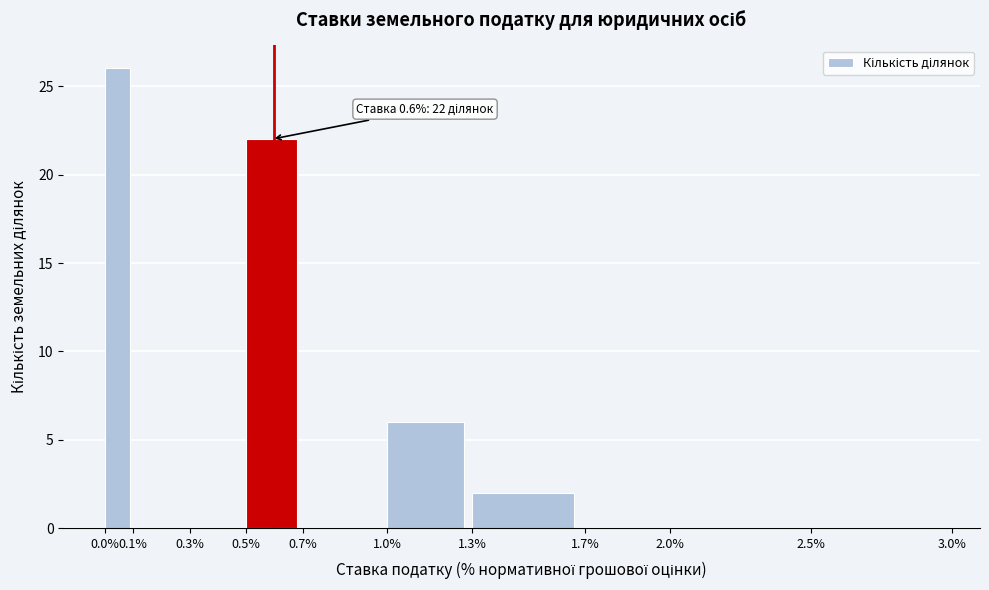

Which range on the x-axis has the tallest bar?

0.0% to 0.1%